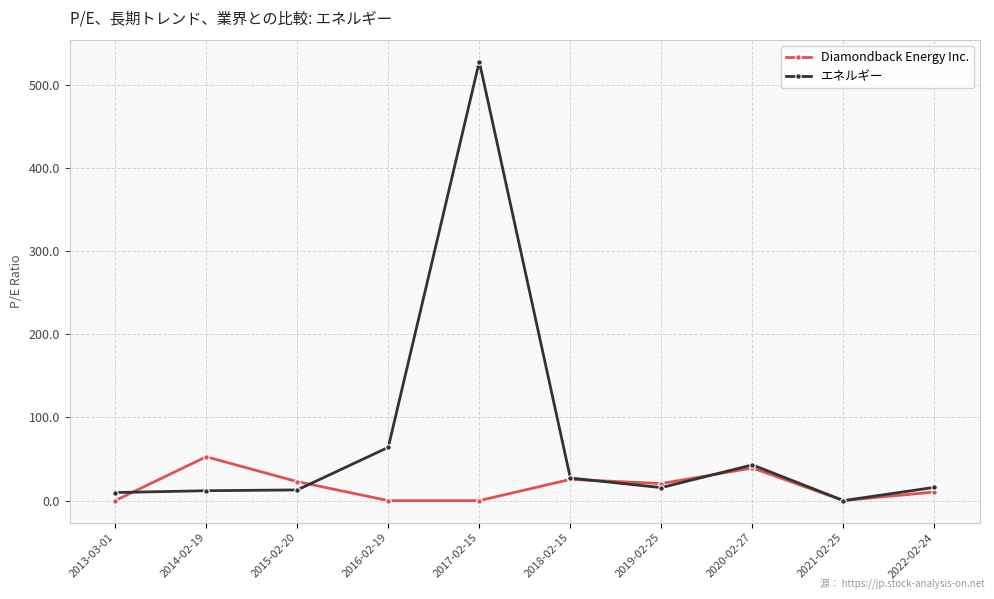

What is the value of the Diamondback Energy Inc. point at the 7th from the left?

20.5